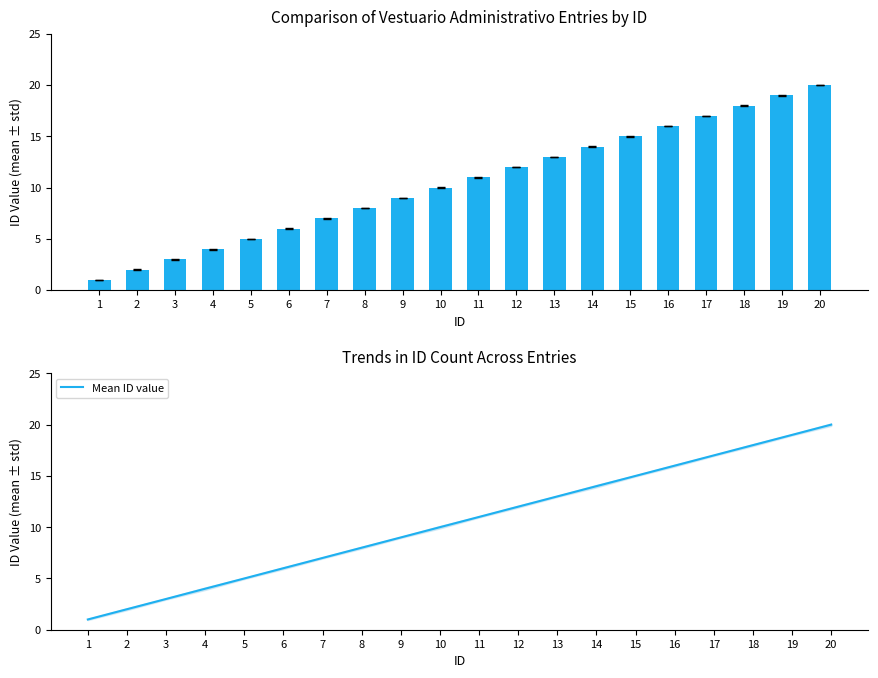

True or false: Count has a value of 11 at 8.

False